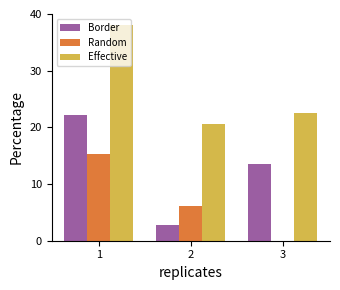

The Effective series shows 36.4 at 2. True or false?

False